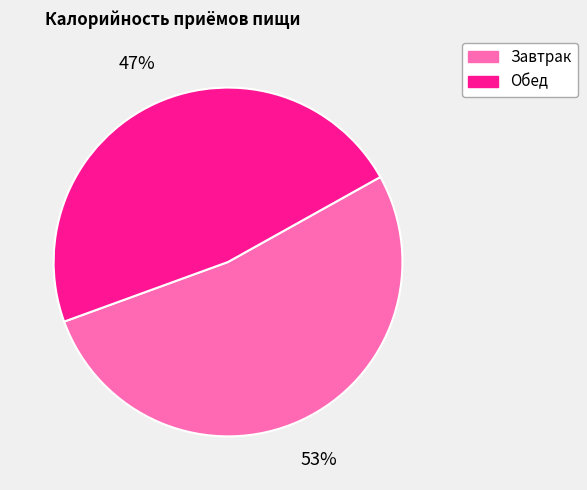

What percentage is the Завтрак slice, to the nearest percent?

53%